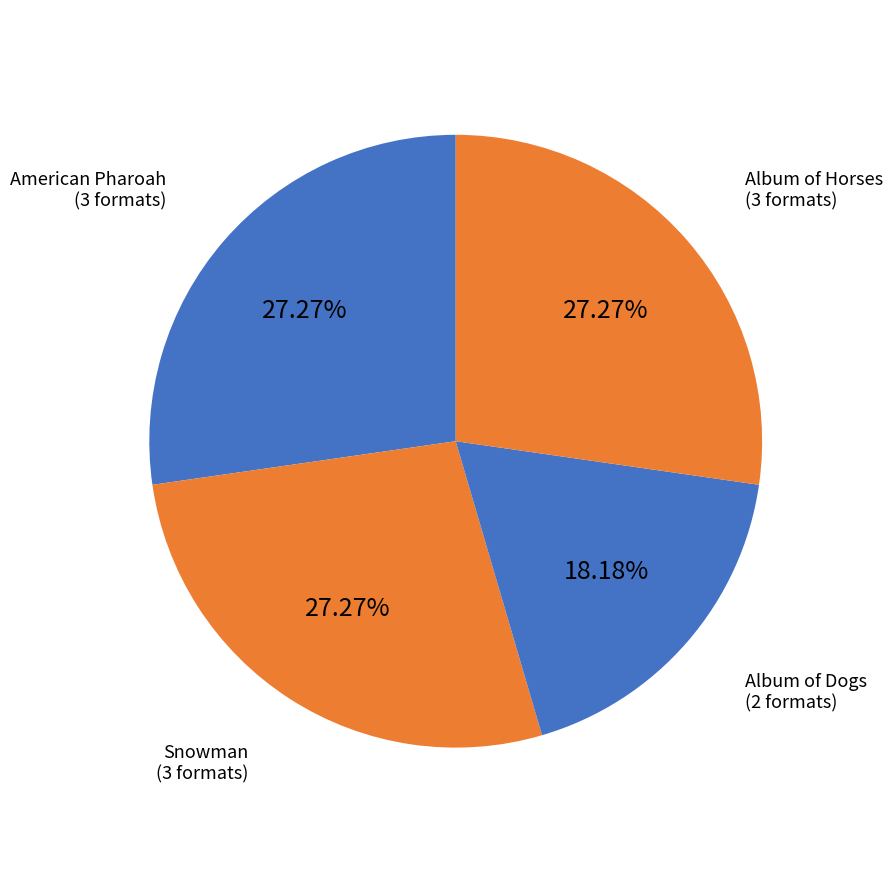

Which slice is the smallest?

Album of Dogs